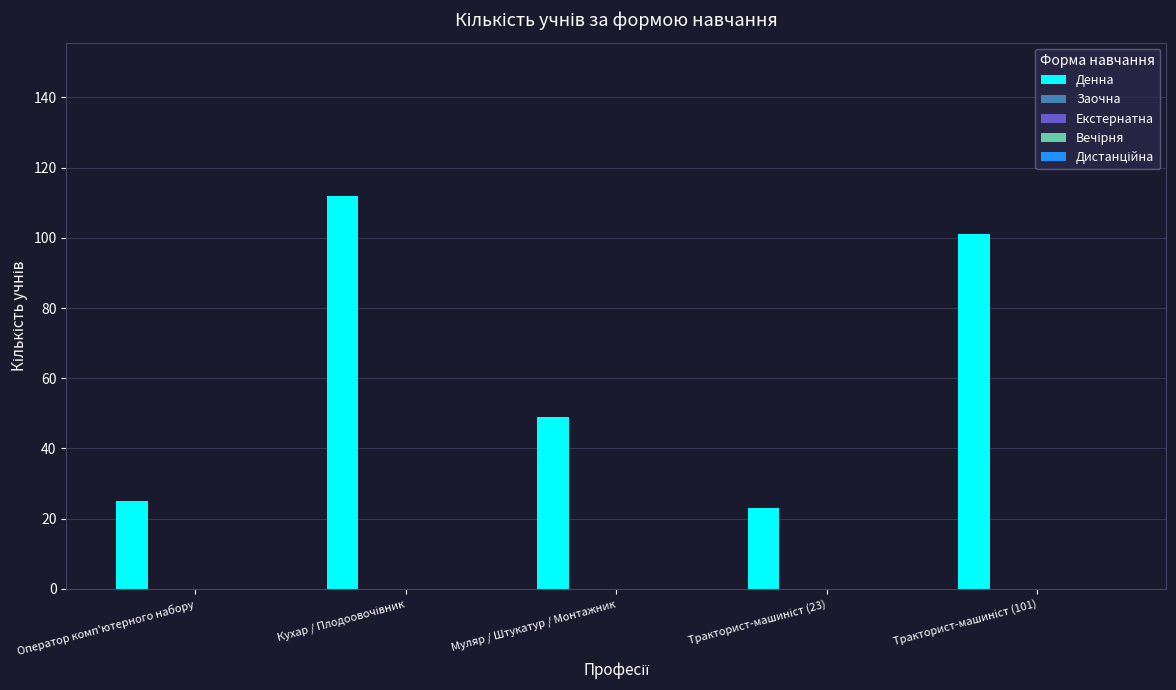

What is the maximum value shown in the chart?

112